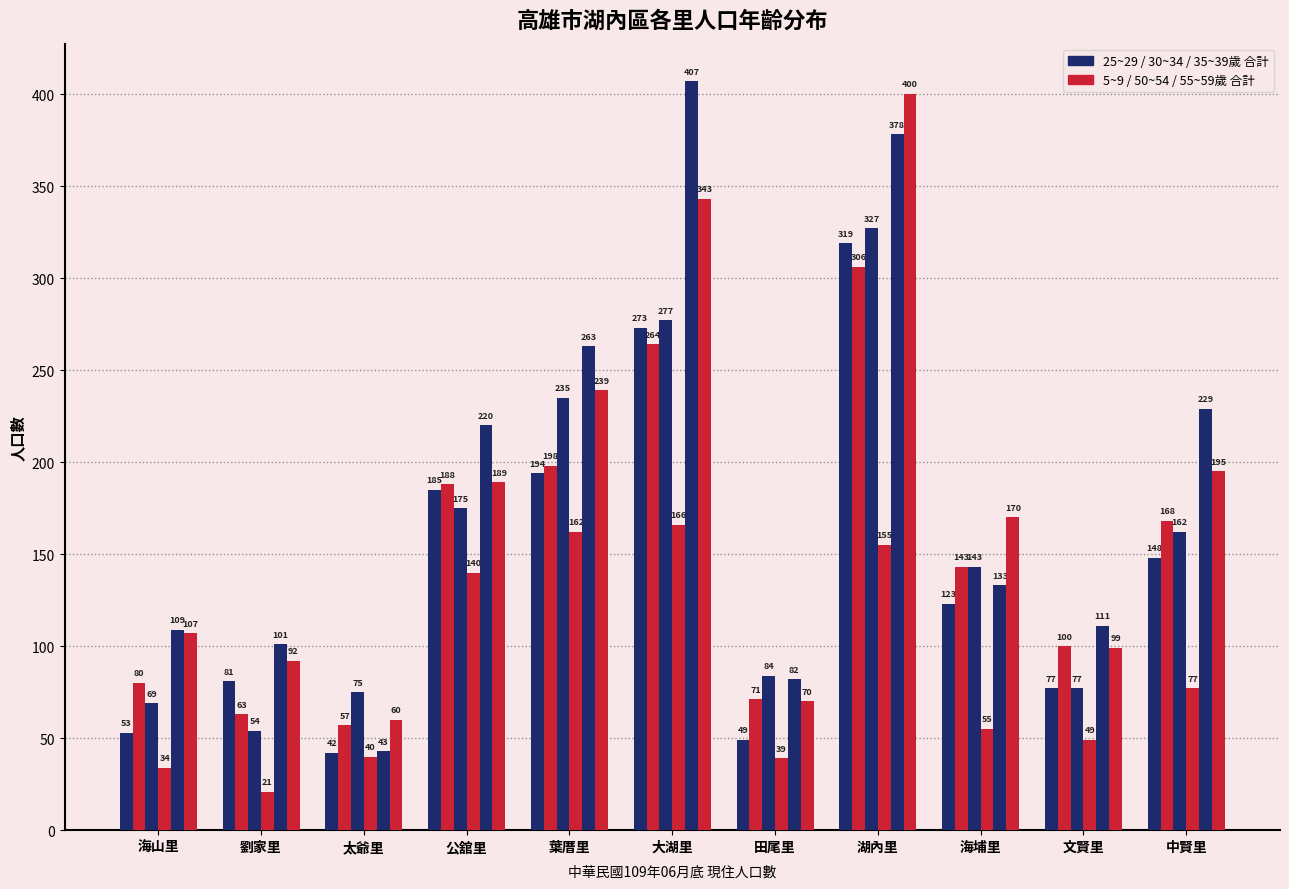

How many bars are there in each group?

6